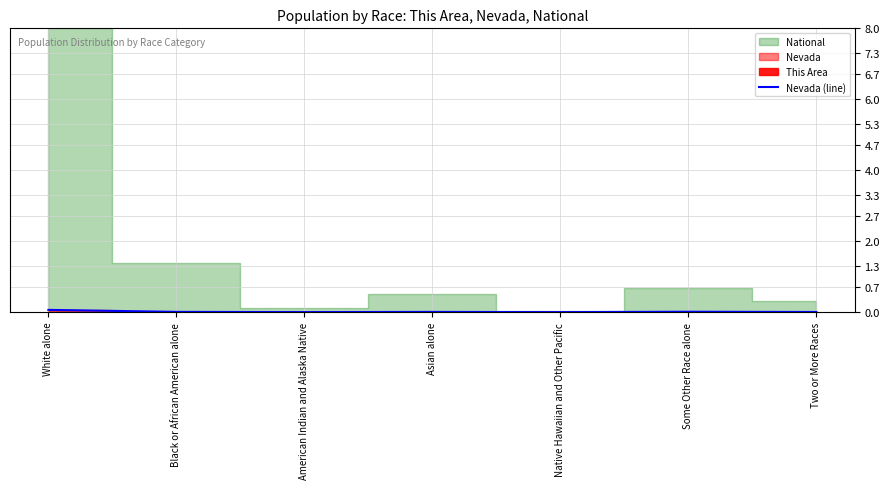

The value of Nevada (line) at Native Hawaiian and Other Pacific is 0.0. True or false?

True